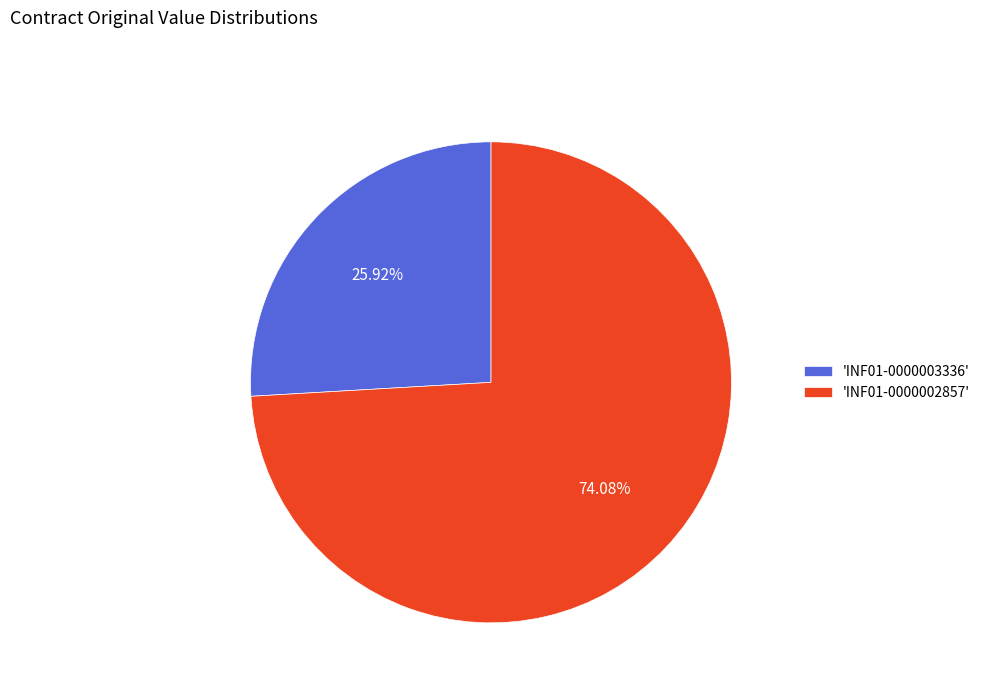

Does 'INF01-0000003336' represent more than half of the total?

No